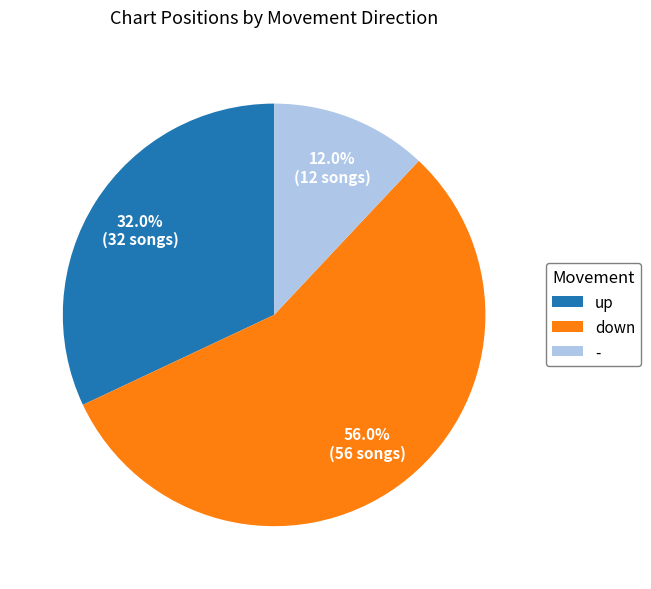

Does down account for over 50% of the chart?

Yes